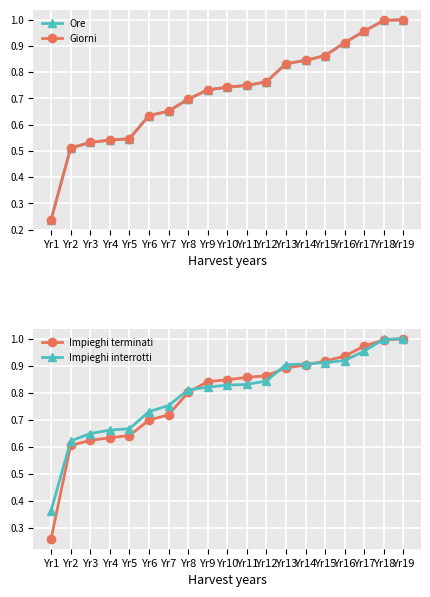

Reading left to right, what are all the values shown in this chart?

Ore: 0.2	0.5	0.5	0.5	0.5	0.6	0.7	0.7	0.7	0.7	0.7	0.8	0.8	0.8	0.9	0.9	1.0	1.0	1.0
Giorni: 0.2	0.5	0.5	0.5	0.5	0.6	0.7	0.7	0.7	0.7	0.7	0.8	0.8	0.8	0.9	0.9	1.0	1.0	1.0
Impieghi terminati: 0.3	0.6	0.6	0.6	0.6	0.7	0.7	0.8	0.8	0.8	0.9	0.9	0.9	0.9	0.9	0.9	1.0	1.0	1.0
Impieghi interrotti: 0.4	0.6	0.6	0.7	0.7	0.7	0.8	0.8	0.8	0.8	0.8	0.8	0.9	0.9	0.9	0.9	1.0	1.0	1.0